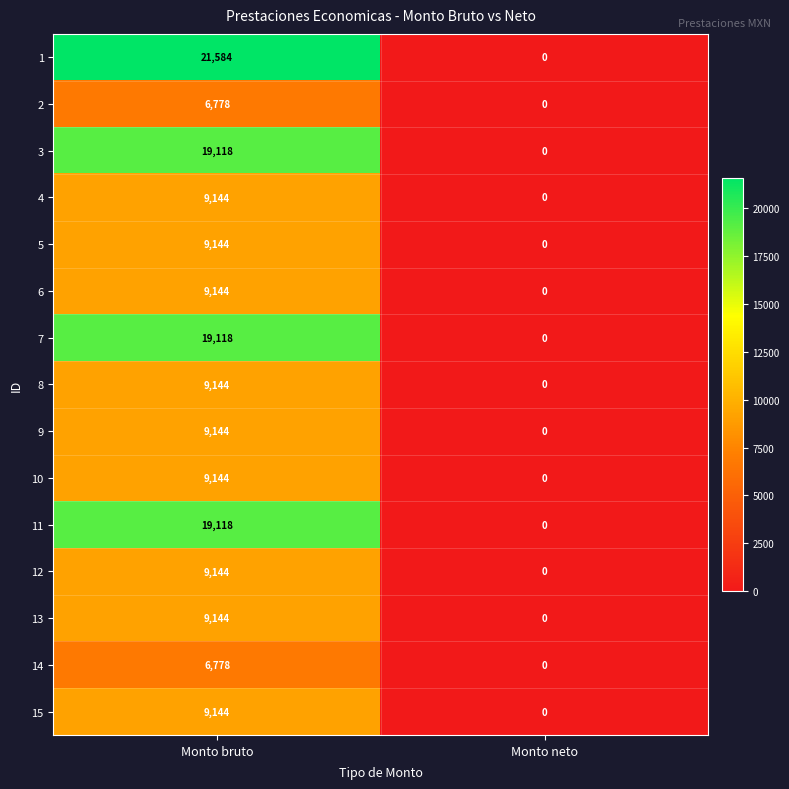

How many series are shown in this chart?

15